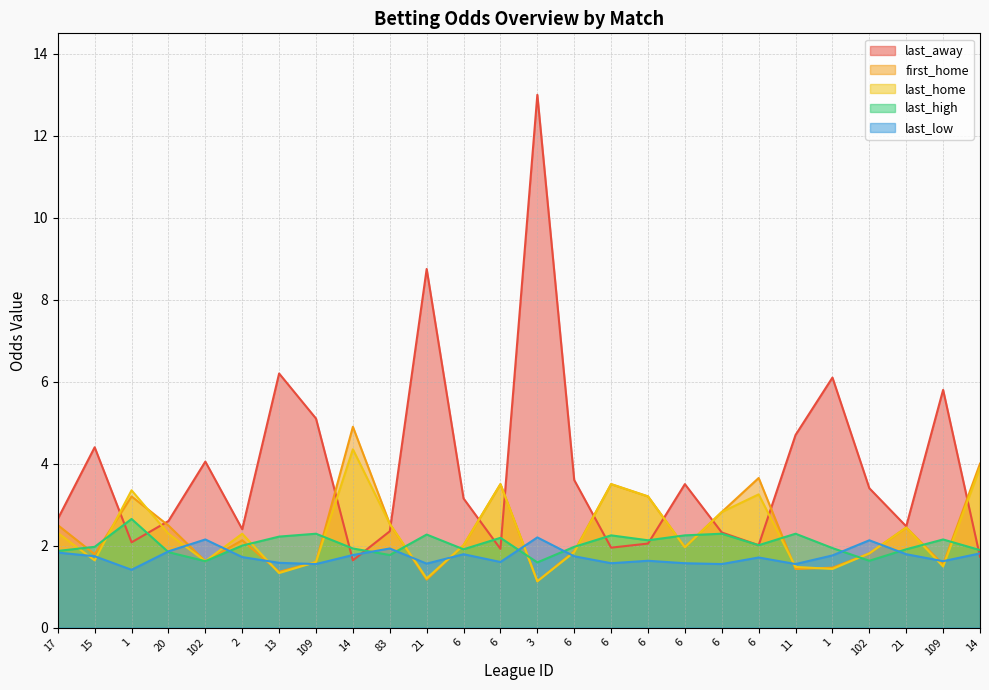

True or false: last_low and last_away intersect in this chart.

True